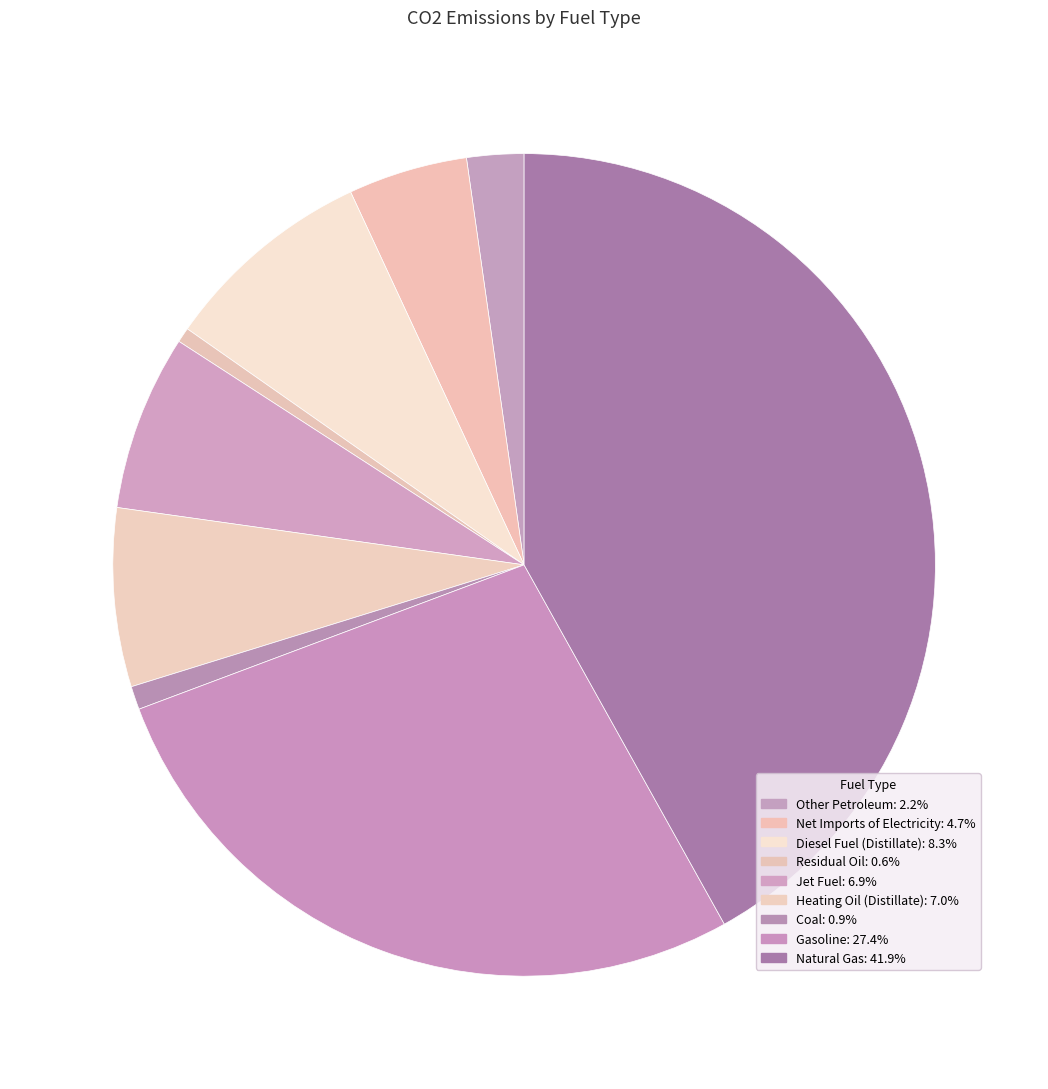

Which has a higher value, Residual Oil or Other Petroleum?

Other Petroleum